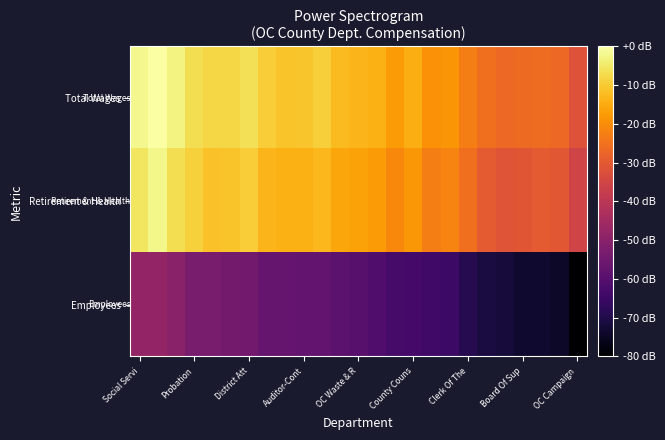

Reading left to right, what are all the values shown in this chart?

Total Wages: -2.1	-0.0	-3.1	-6.6	-8.1	-7.8	-6.5	-9.5	-11.1	-10.8	-9.4	-12.3	-13.2	-14.2	-17.6	-14.5	-19.3	-18.7	-22.6	-25.6	-26.7	-26.5	-26.0	-26.6	-31.8
Retirement & Health: -5.5	-2.4	-6.7	-9.0	-11.4	-11.2	-9.5	-13.2	-14.1	-14.1	-13.0	-15.7	-16.5	-17.7	-20.8	-18.3	-22.7	-21.8	-25.6	-29.9	-31.0	-30.7	-29.8	-30.6	-35.5
Employees: -47.9	-48.1	-49.8	-53.3	-53.3	-54.4	-54.4	-56.9	-57.1	-57.3	-57.6	-58.8	-59.5	-61.1	-63.0	-63.3	-63.9	-64.7	-69.0	-71.0	-71.6	-73.3	-73.3	-74.2	-80.0